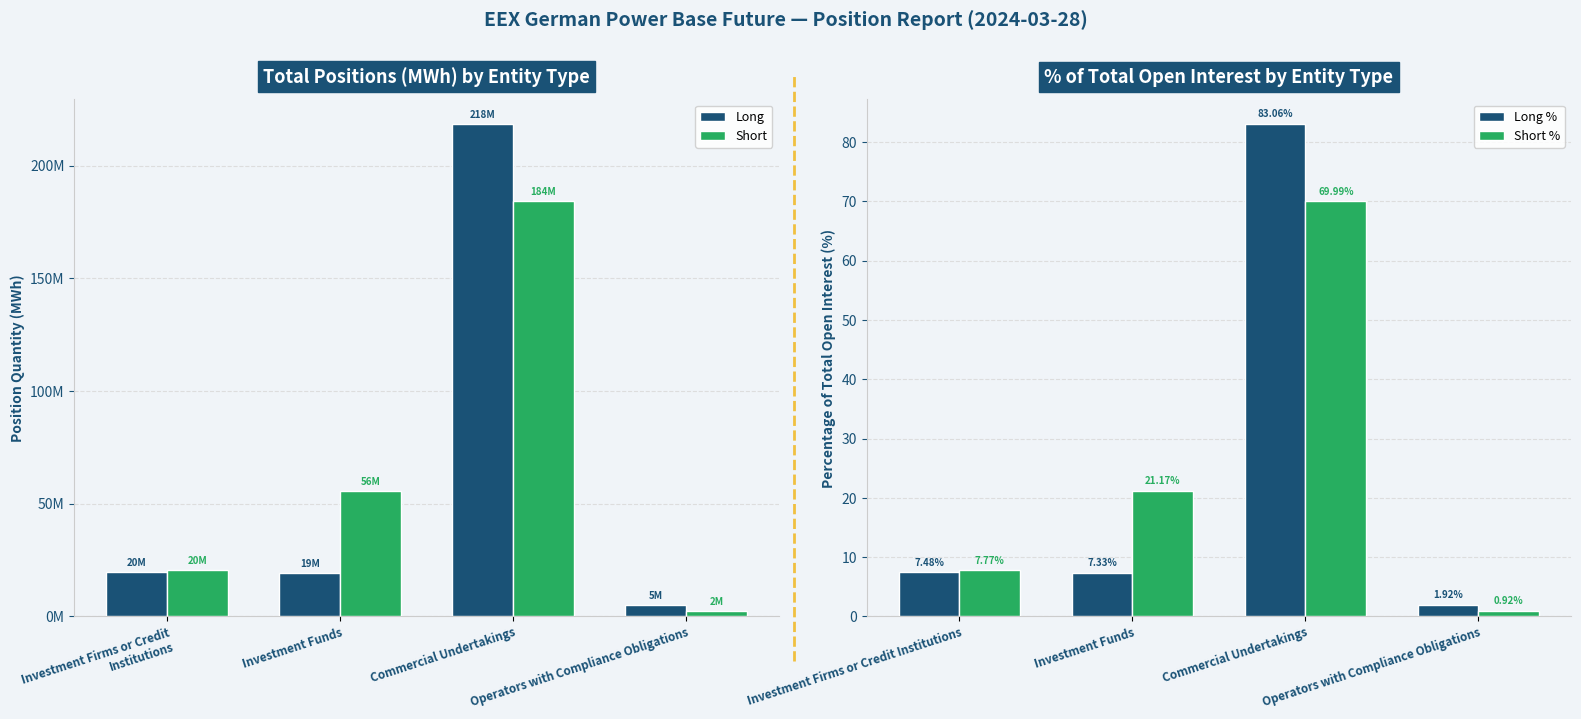

At how many categories does at least one series exceed 9657444?

3